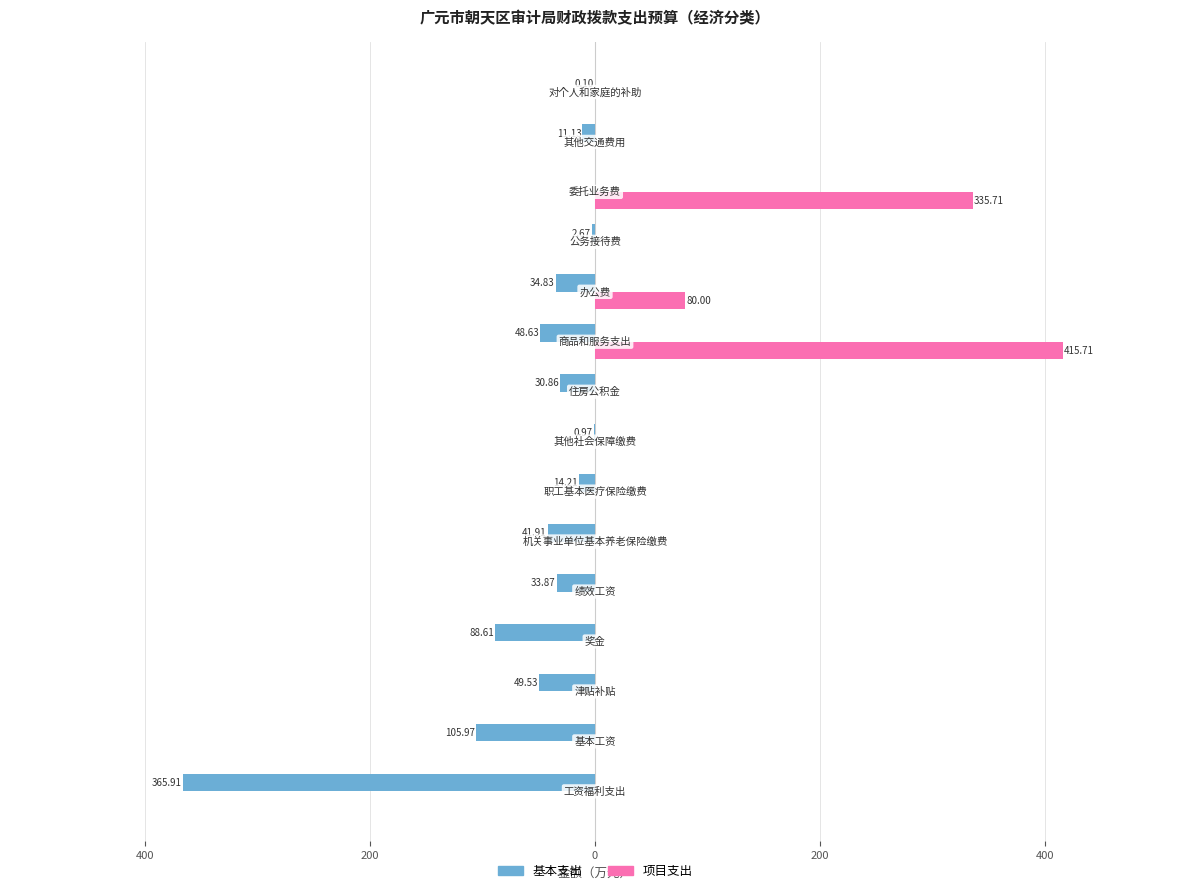

List the series in order of their overall mean, highest first.

项目支出, 基本支出